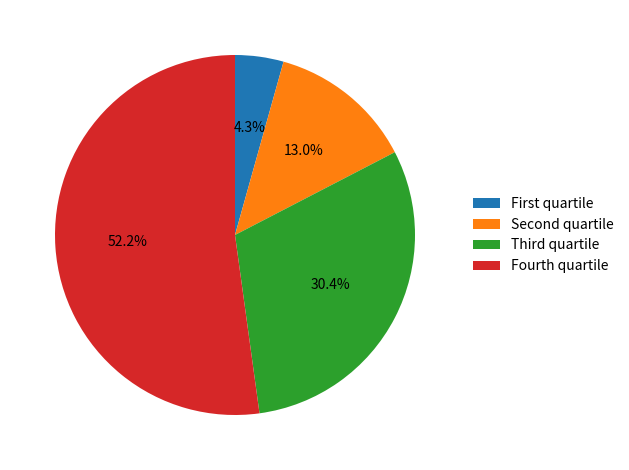

Rank the categories by value from lowest to highest.

First quartile, Second quartile, Third quartile, Fourth quartile